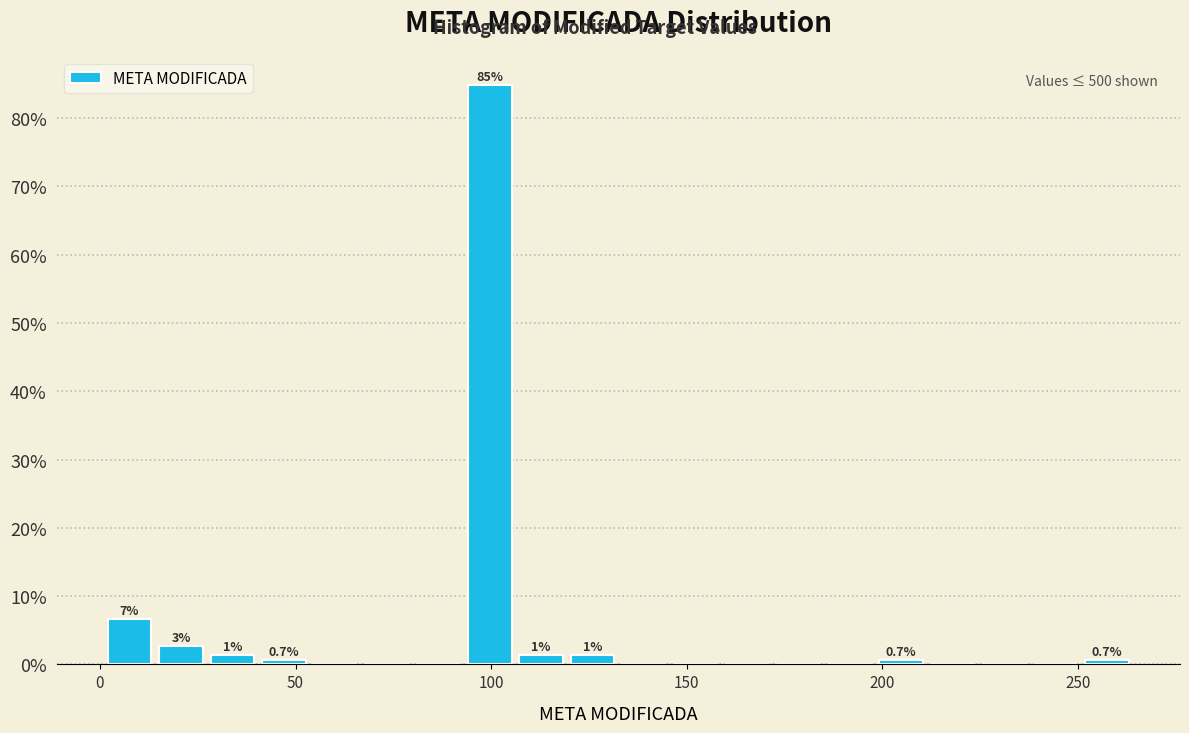

Around what value on the x-axis is the tallest bar? Give the approximate position of its centre, as read against the axis.

100